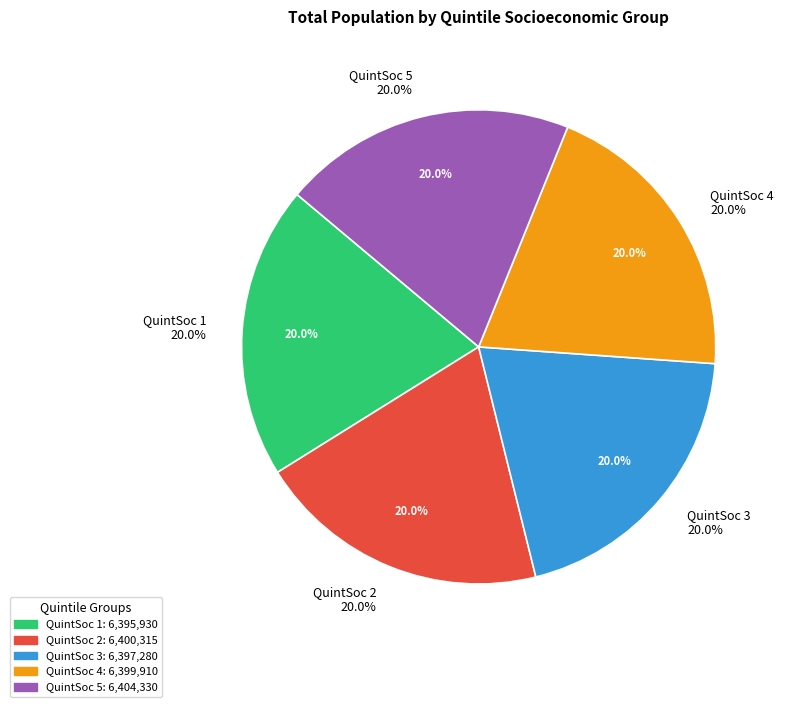

What is the largest slice in the pie chart?

5